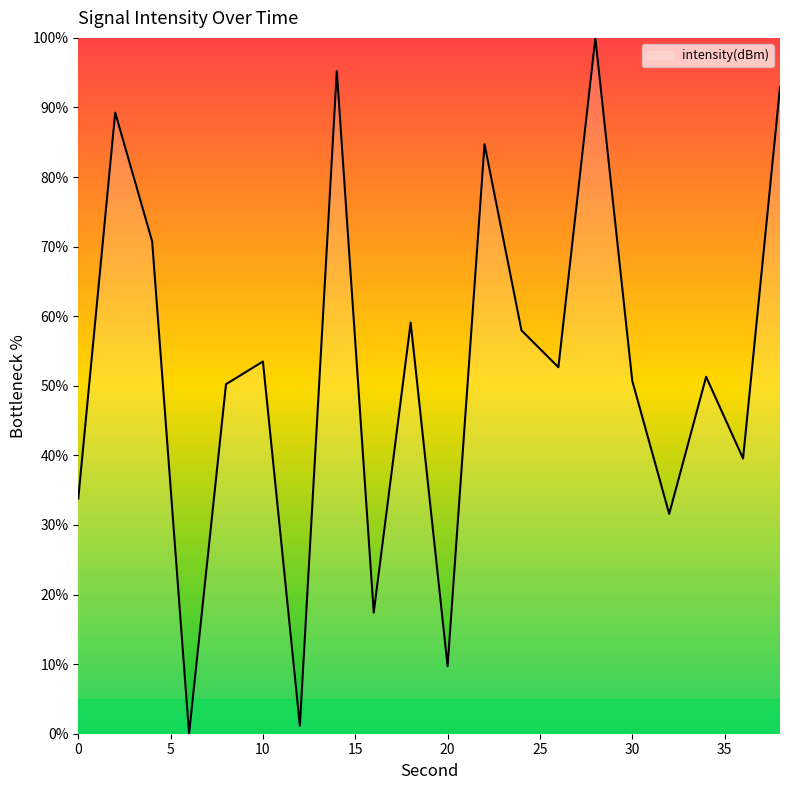

What is the difference between the maximum and minimum values?

100.0